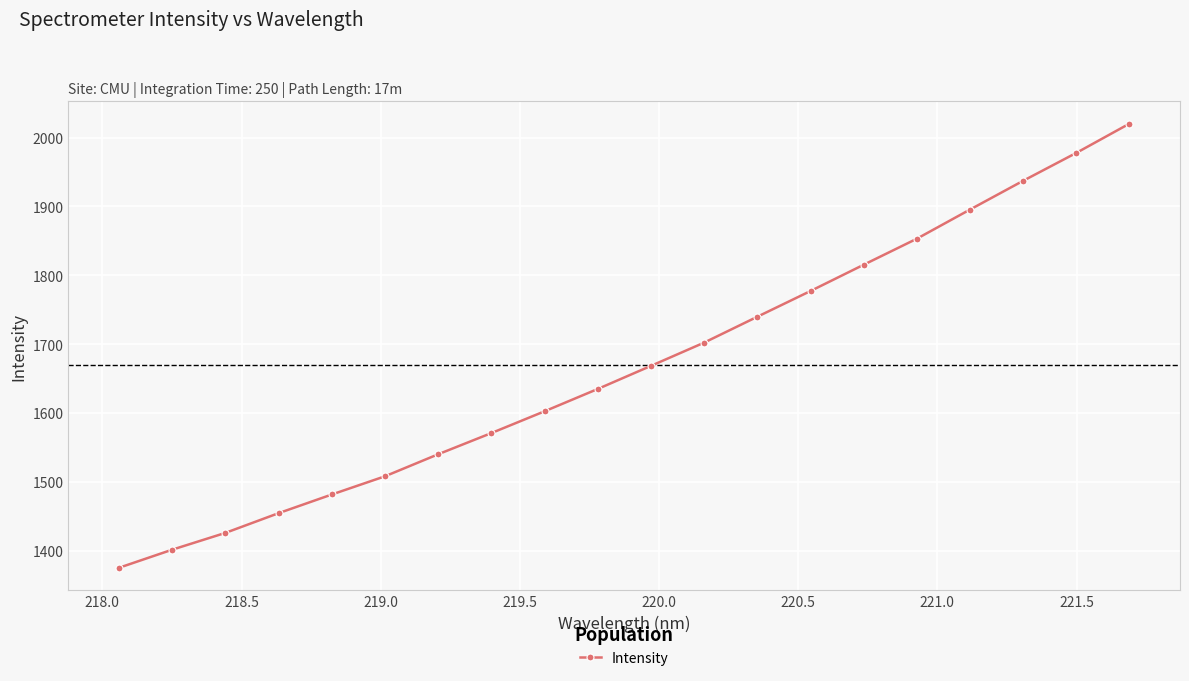

How many distinct data groups are displayed?

1